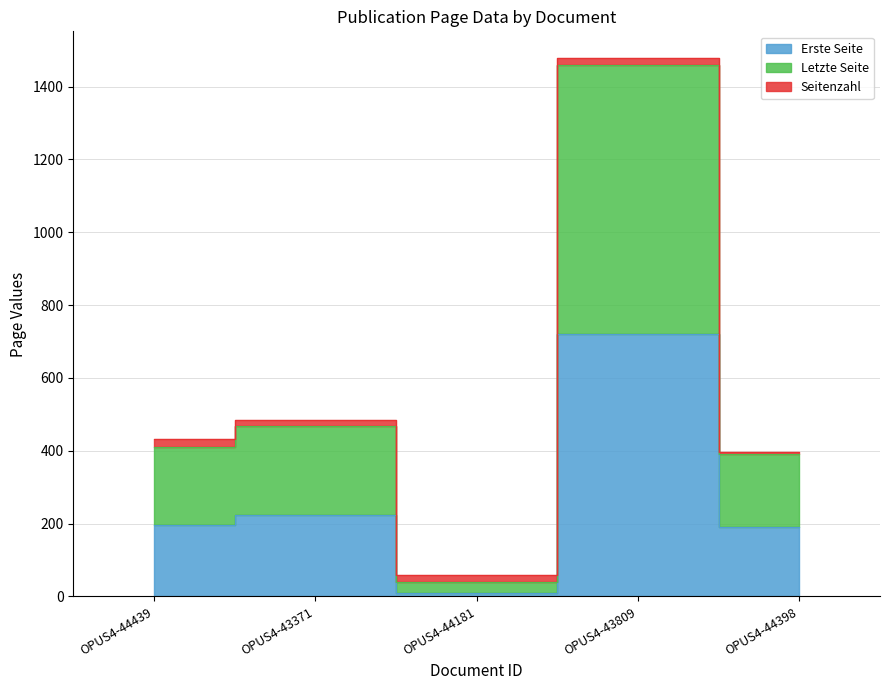

What is the greatest value displayed?

1478